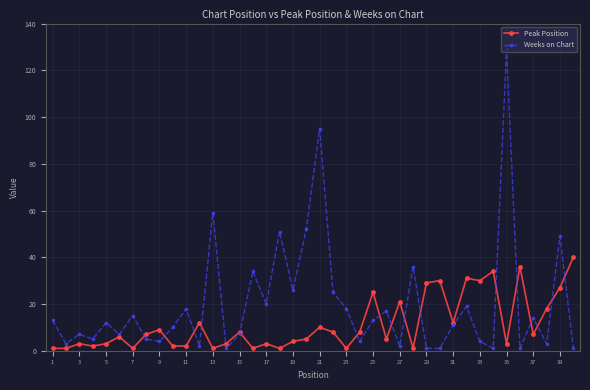

Which series has the largest total across all categories?

Weeks on Chart